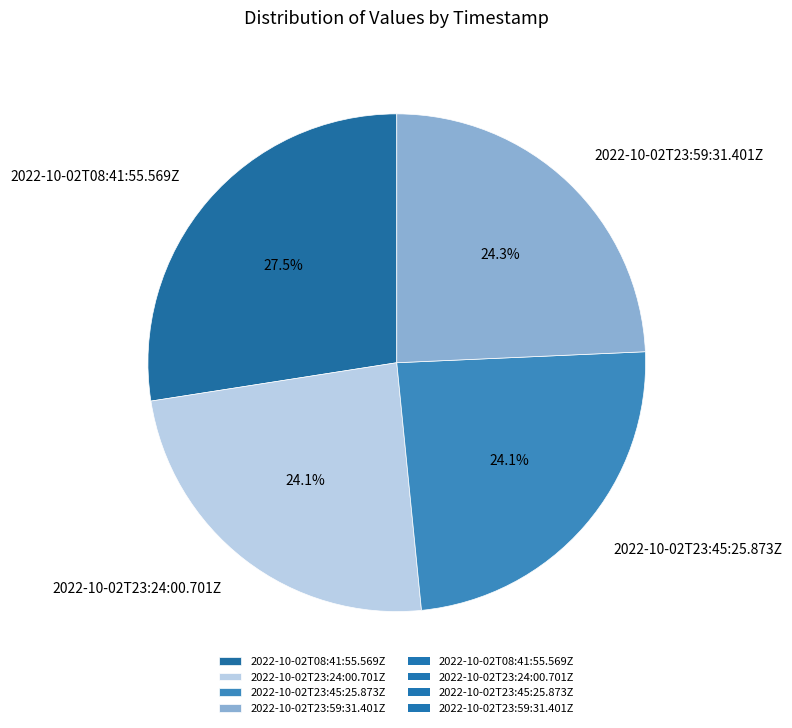

Between 2022-10-02T08:41:55.569Z and 2022-10-02T23:24:00.701Z, which is larger?

2022-10-02T08:41:55.569Z